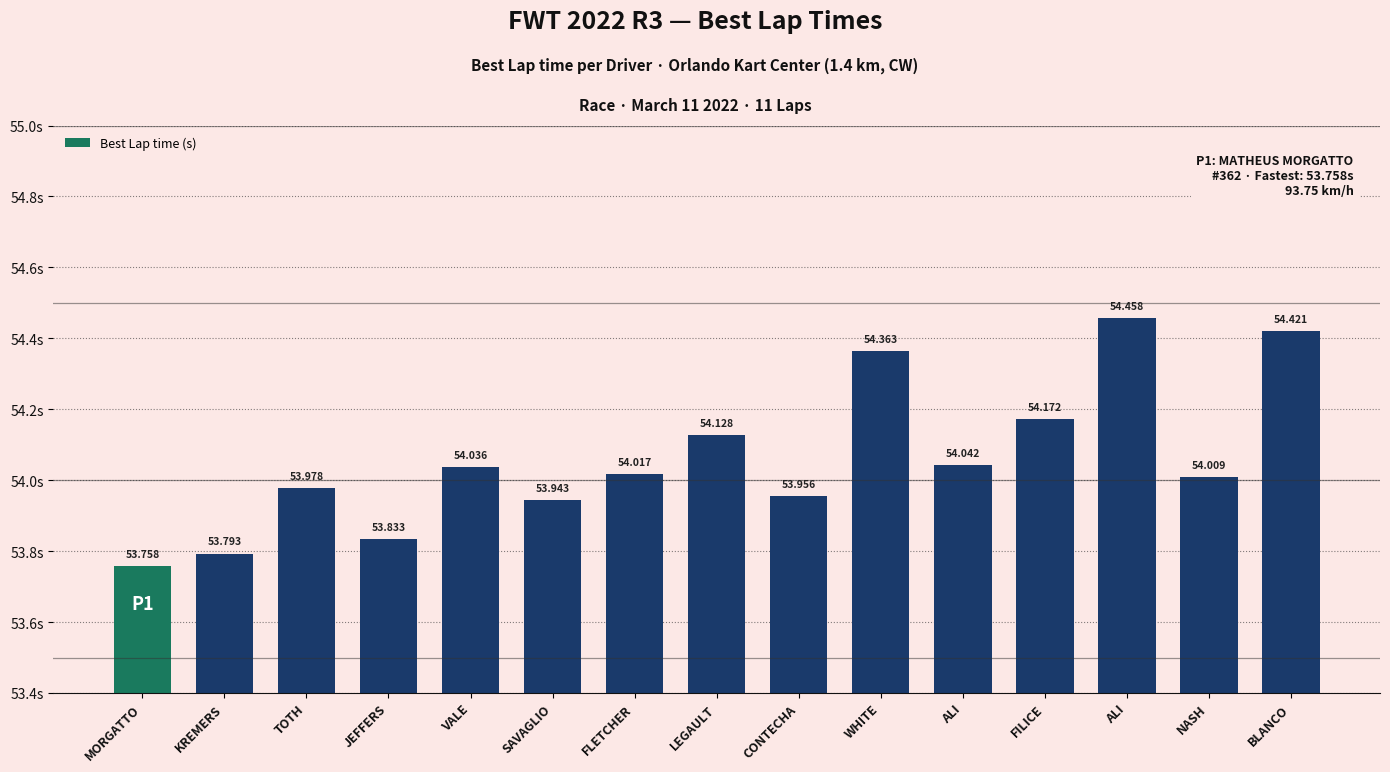

How many series are shown in this chart?

1